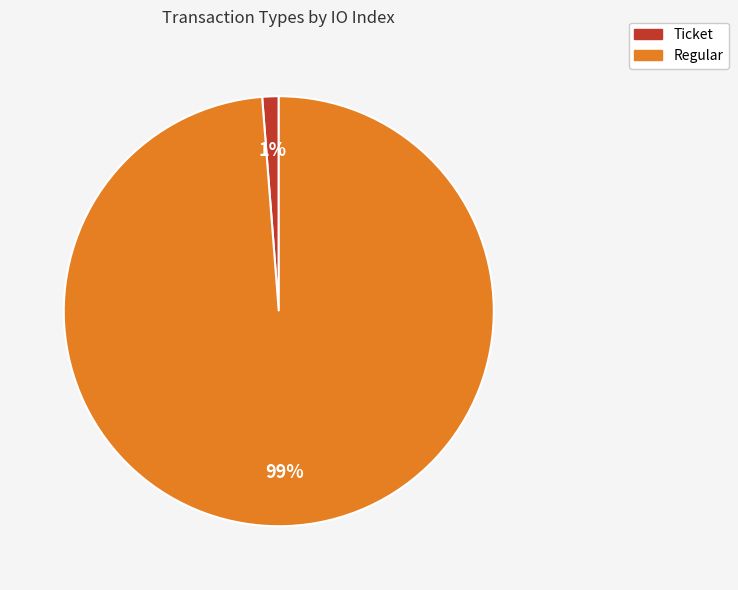

What is the largest slice in the pie chart?

Regular